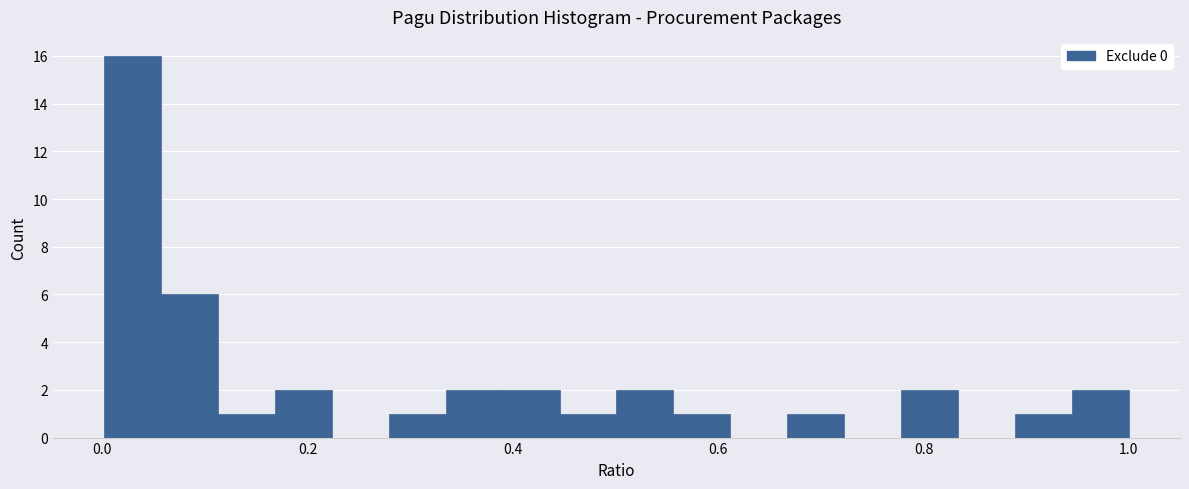

Around what value on the x-axis is the tallest bar? Give the approximate position of its centre, as read against the axis.

0.02